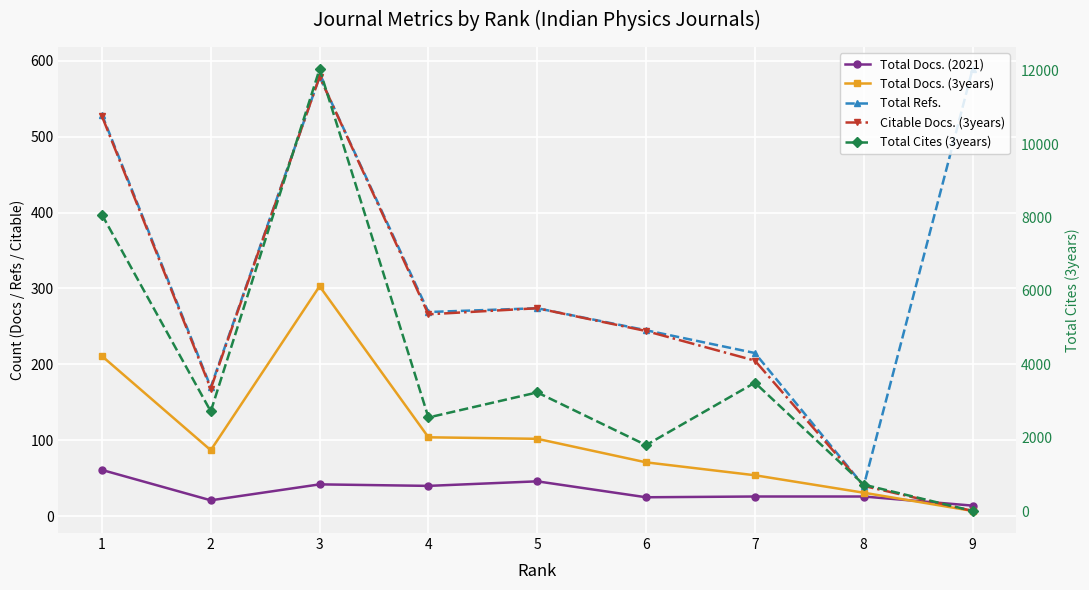

At which label is Total Refs. closest to 314?

5